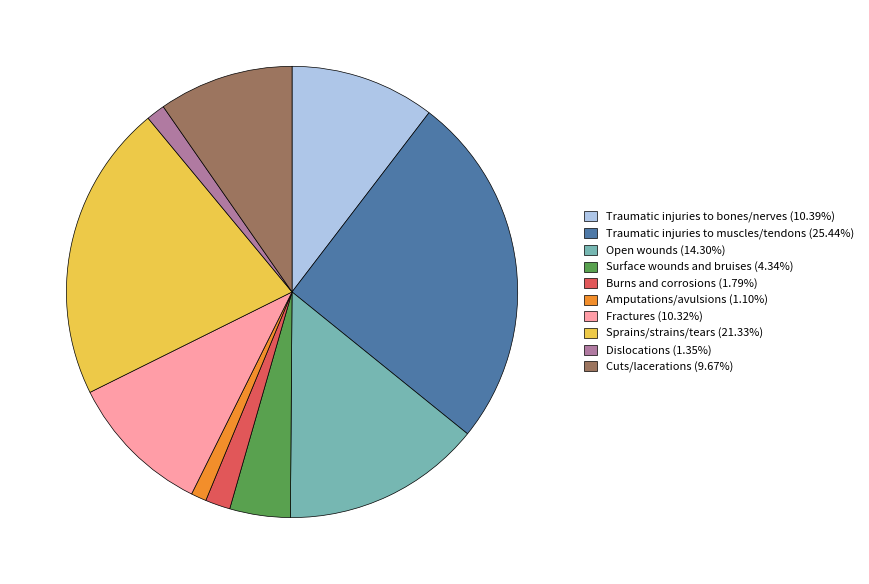

Does Traumatic injuries to muscles/tendons represent more than half of the total?

No